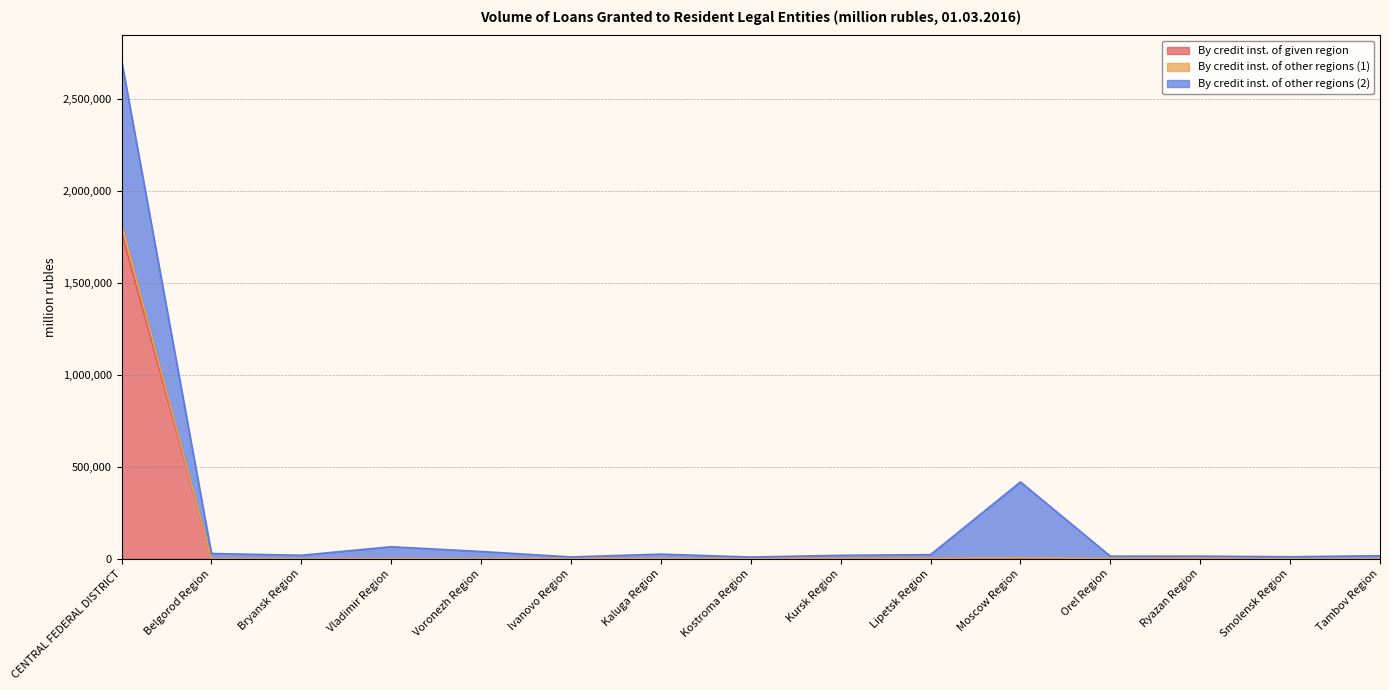

The By credit inst. of given region series shows 3787 at Kursk Region. True or false?

False